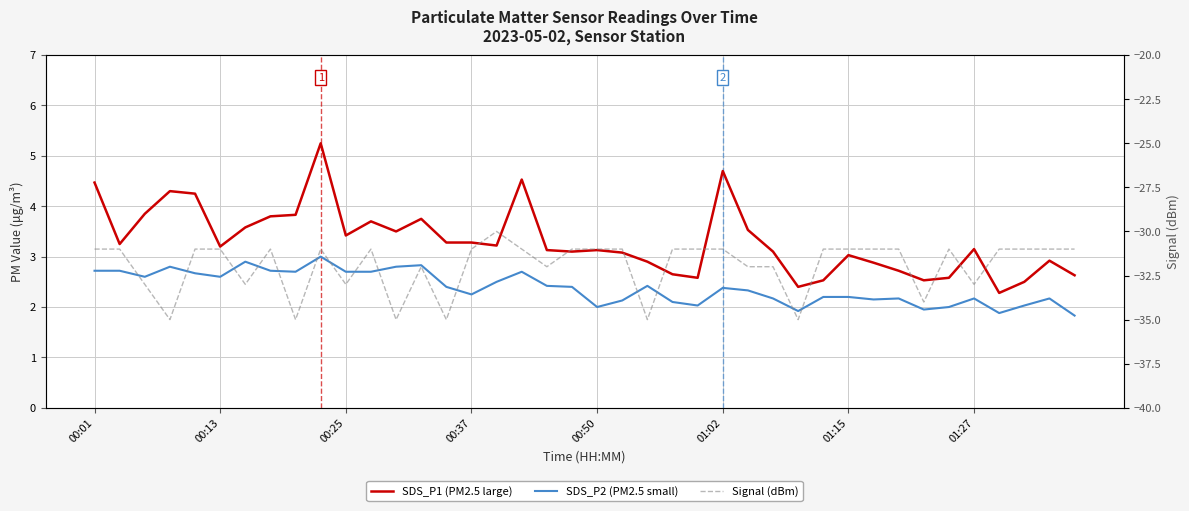

Rank the series at 28 from highest to lowest value.

SDS_P1 (PM2.5 large), SDS_P2 (PM2.5 small), Signal (dBm)